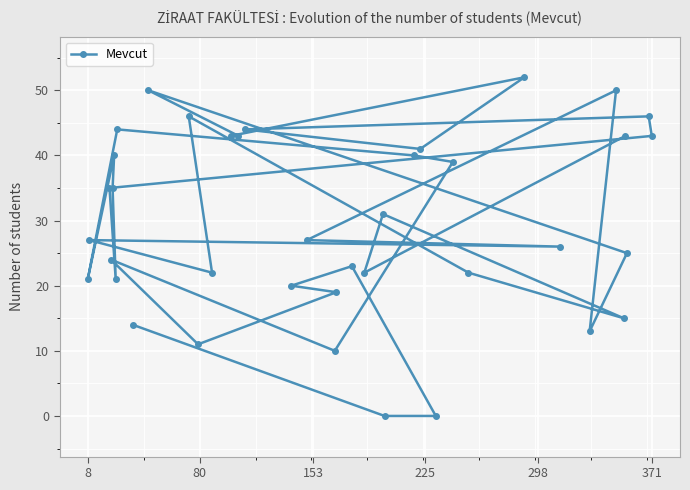

Is it true that the value at 8 is 6?

False